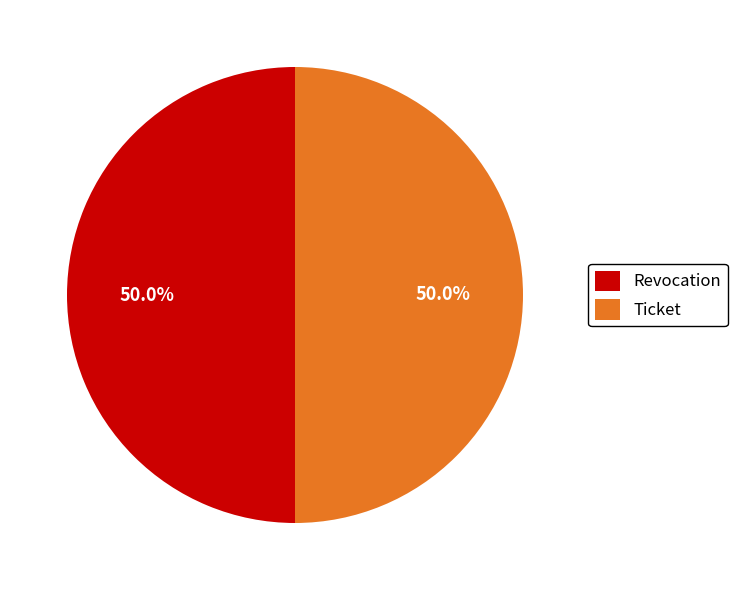

Count the number of slices in the pie.

2